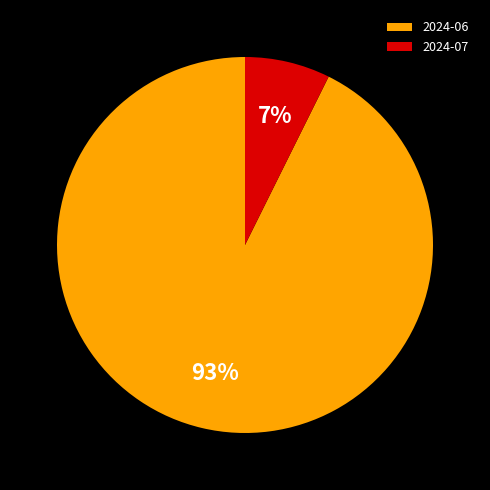

How many slices are in this pie chart?

2